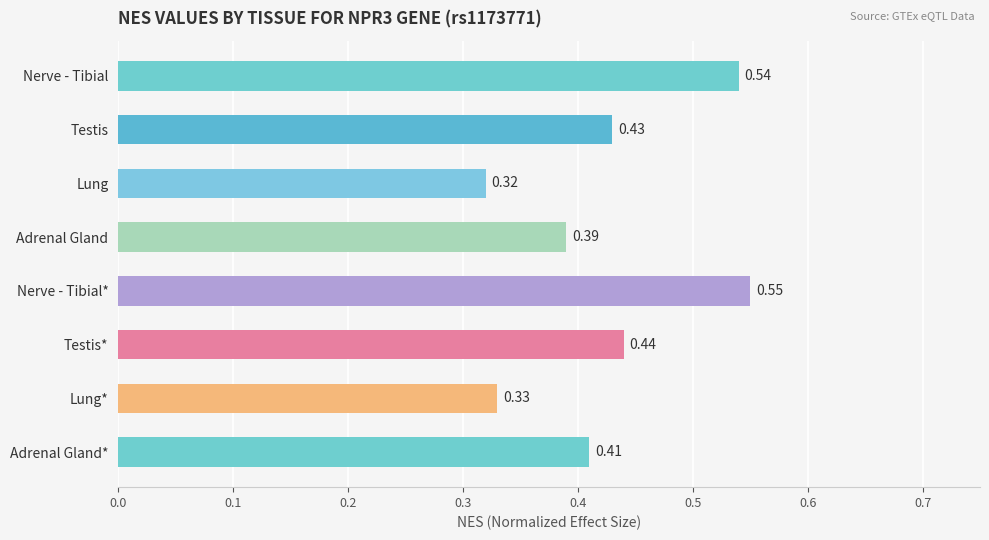

Rank the categories by value from highest to lowest.

Nerve - Tibial*, Nerve - Tibial, Testis*, Testis, Adrenal Gland*, Adrenal Gland, Lung*, Lung